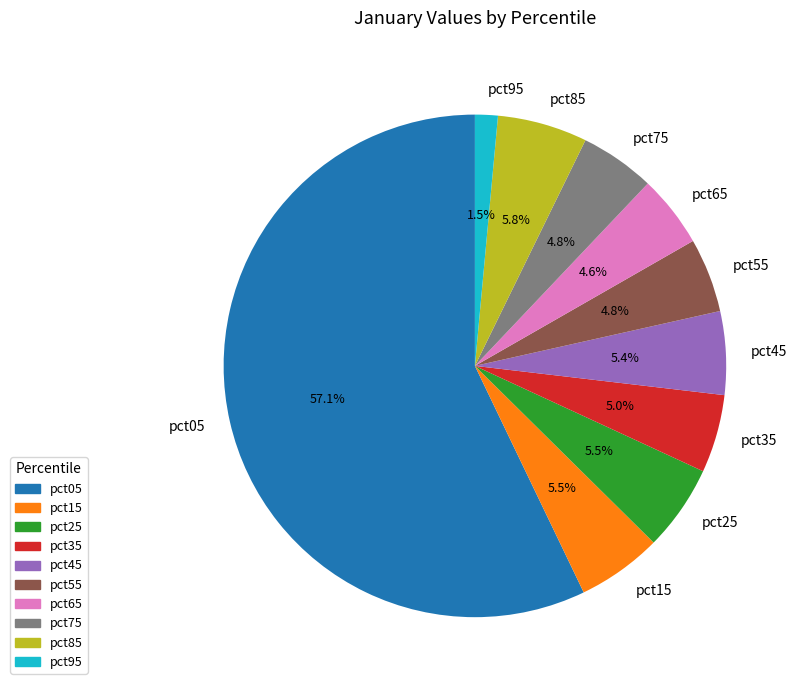

Which has a higher value, pct25 or pct95?

pct25